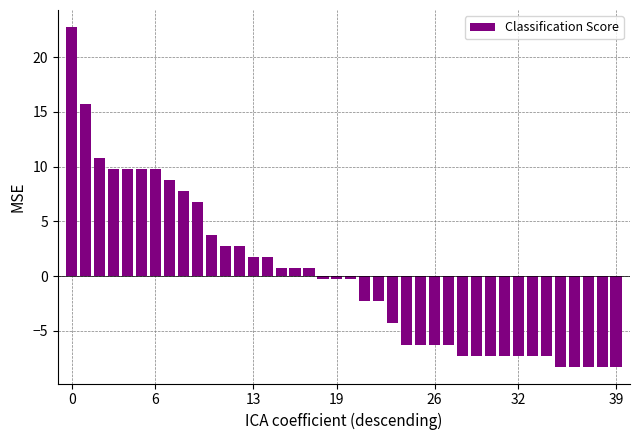

What is the greatest value displayed?

22.8